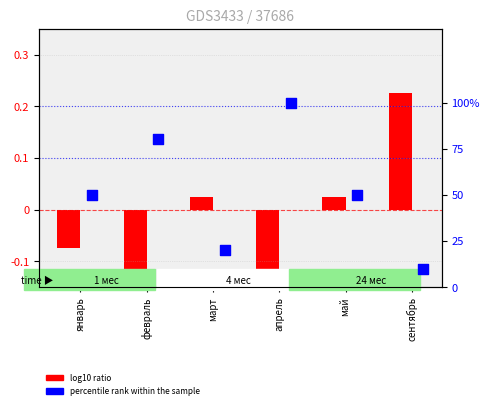

At which category is the sum across all series the highest?

сентябрь